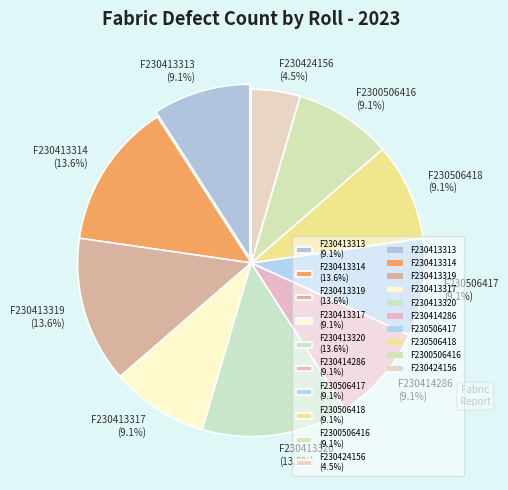

How many slices are in this pie chart?

10